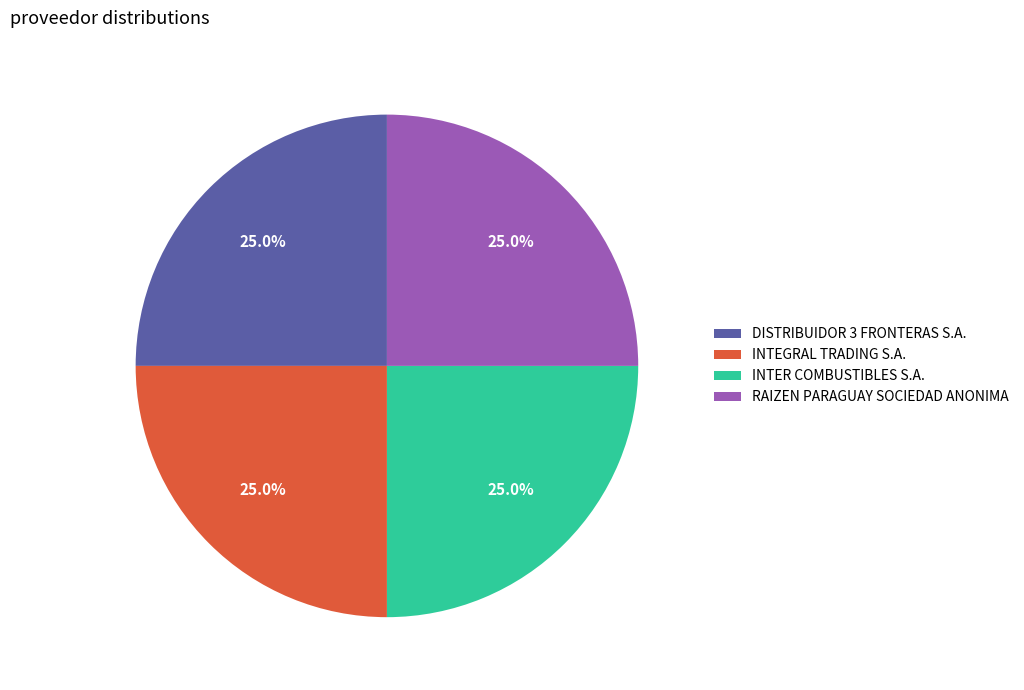

Count the number of slices in the pie.

4